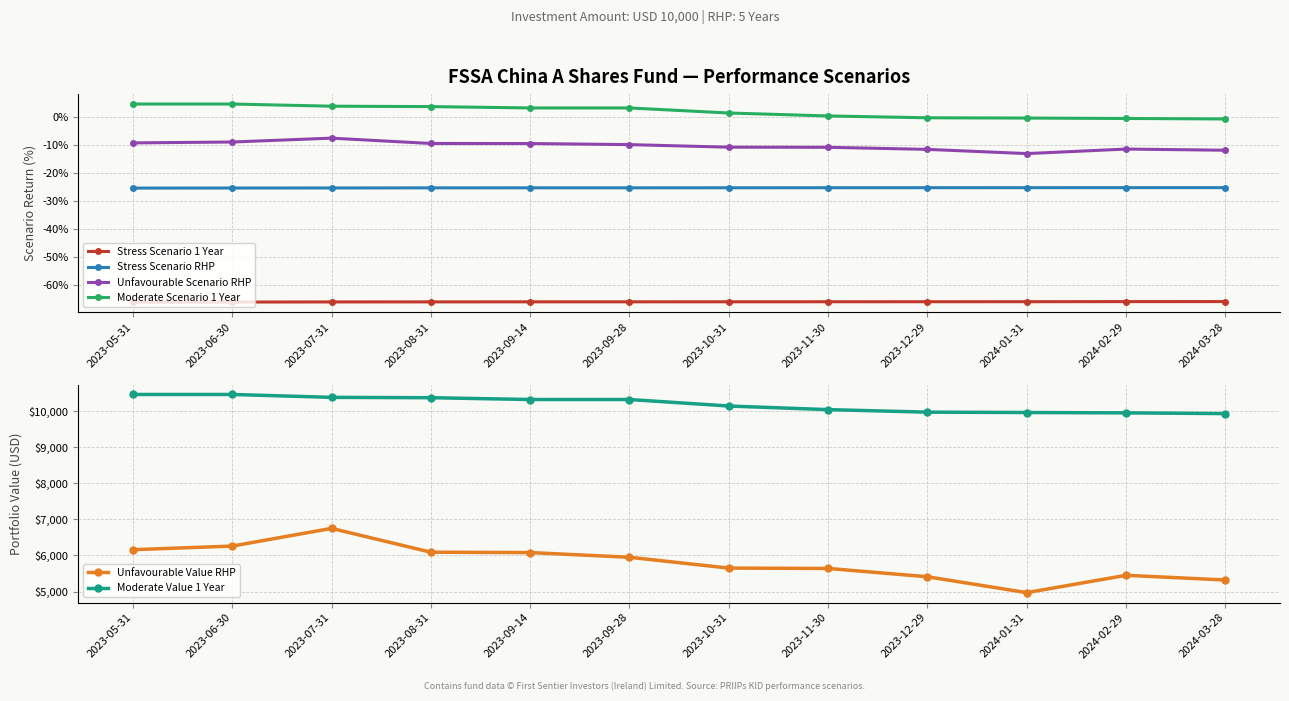

What position from the right is 2023-11-30?

5